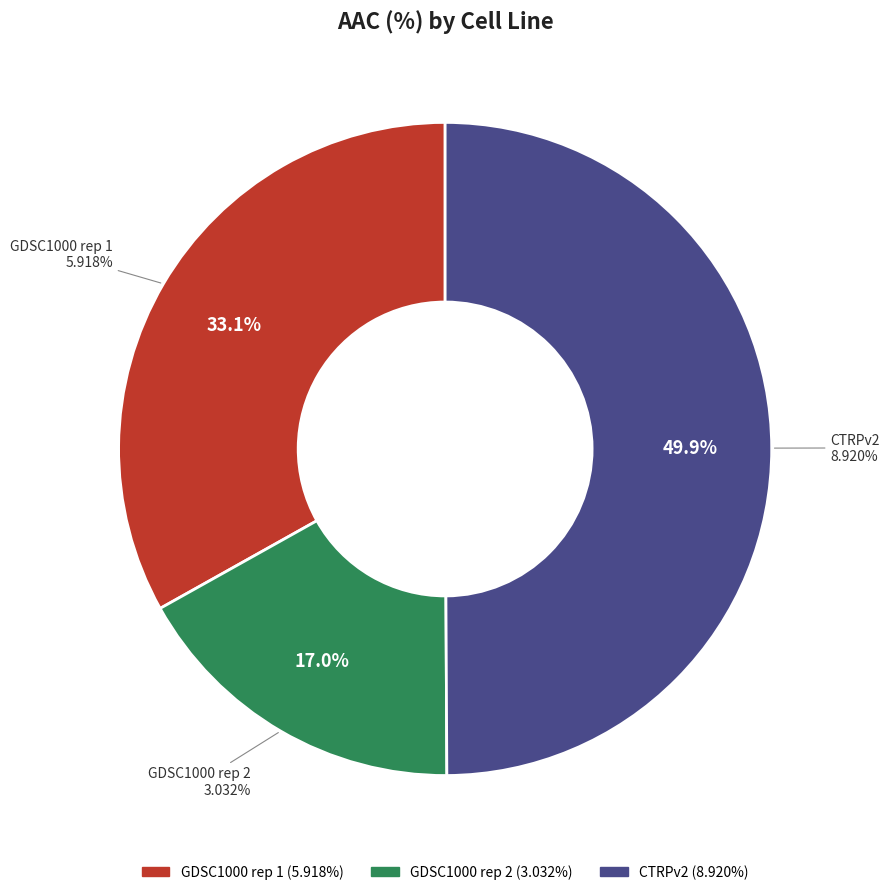

The GDSC1000 rep 2 slice represents 10% of the pie. True or false?

False